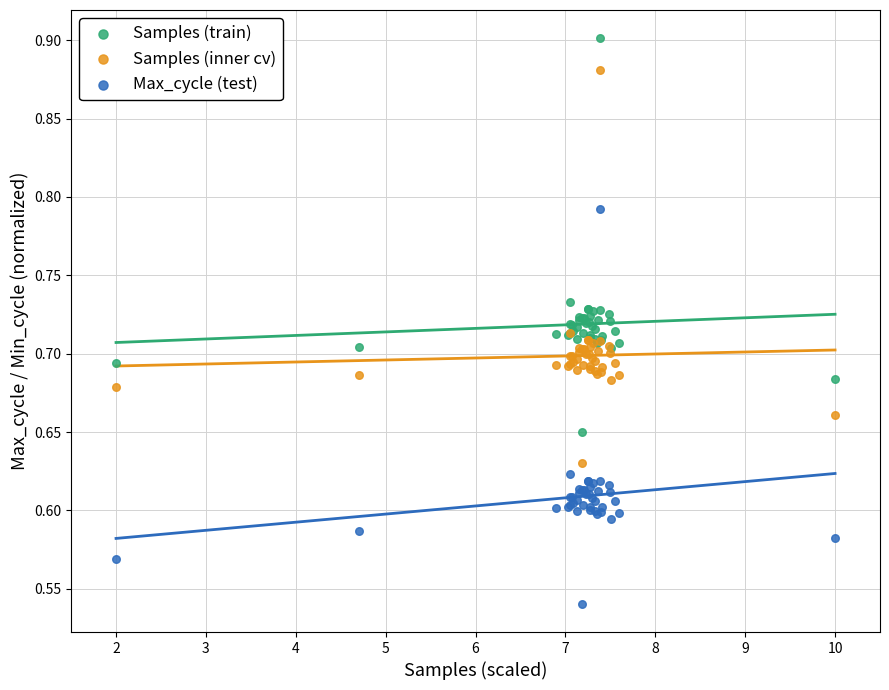

Which series has the largest Y range (max minus min)?

Max_cycle (test)